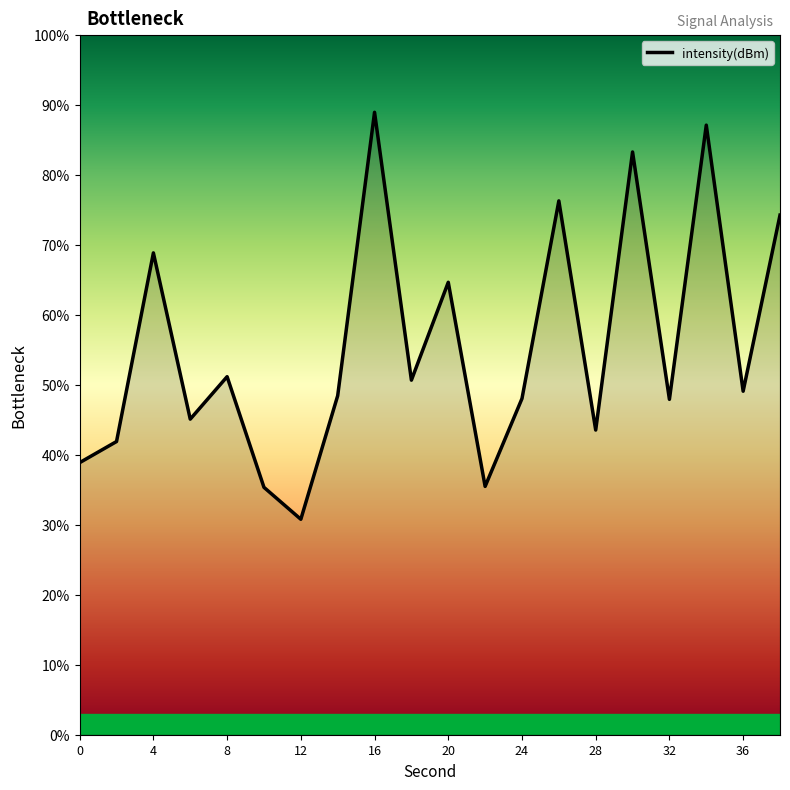

What is the minimum value shown in the chart?

30.8